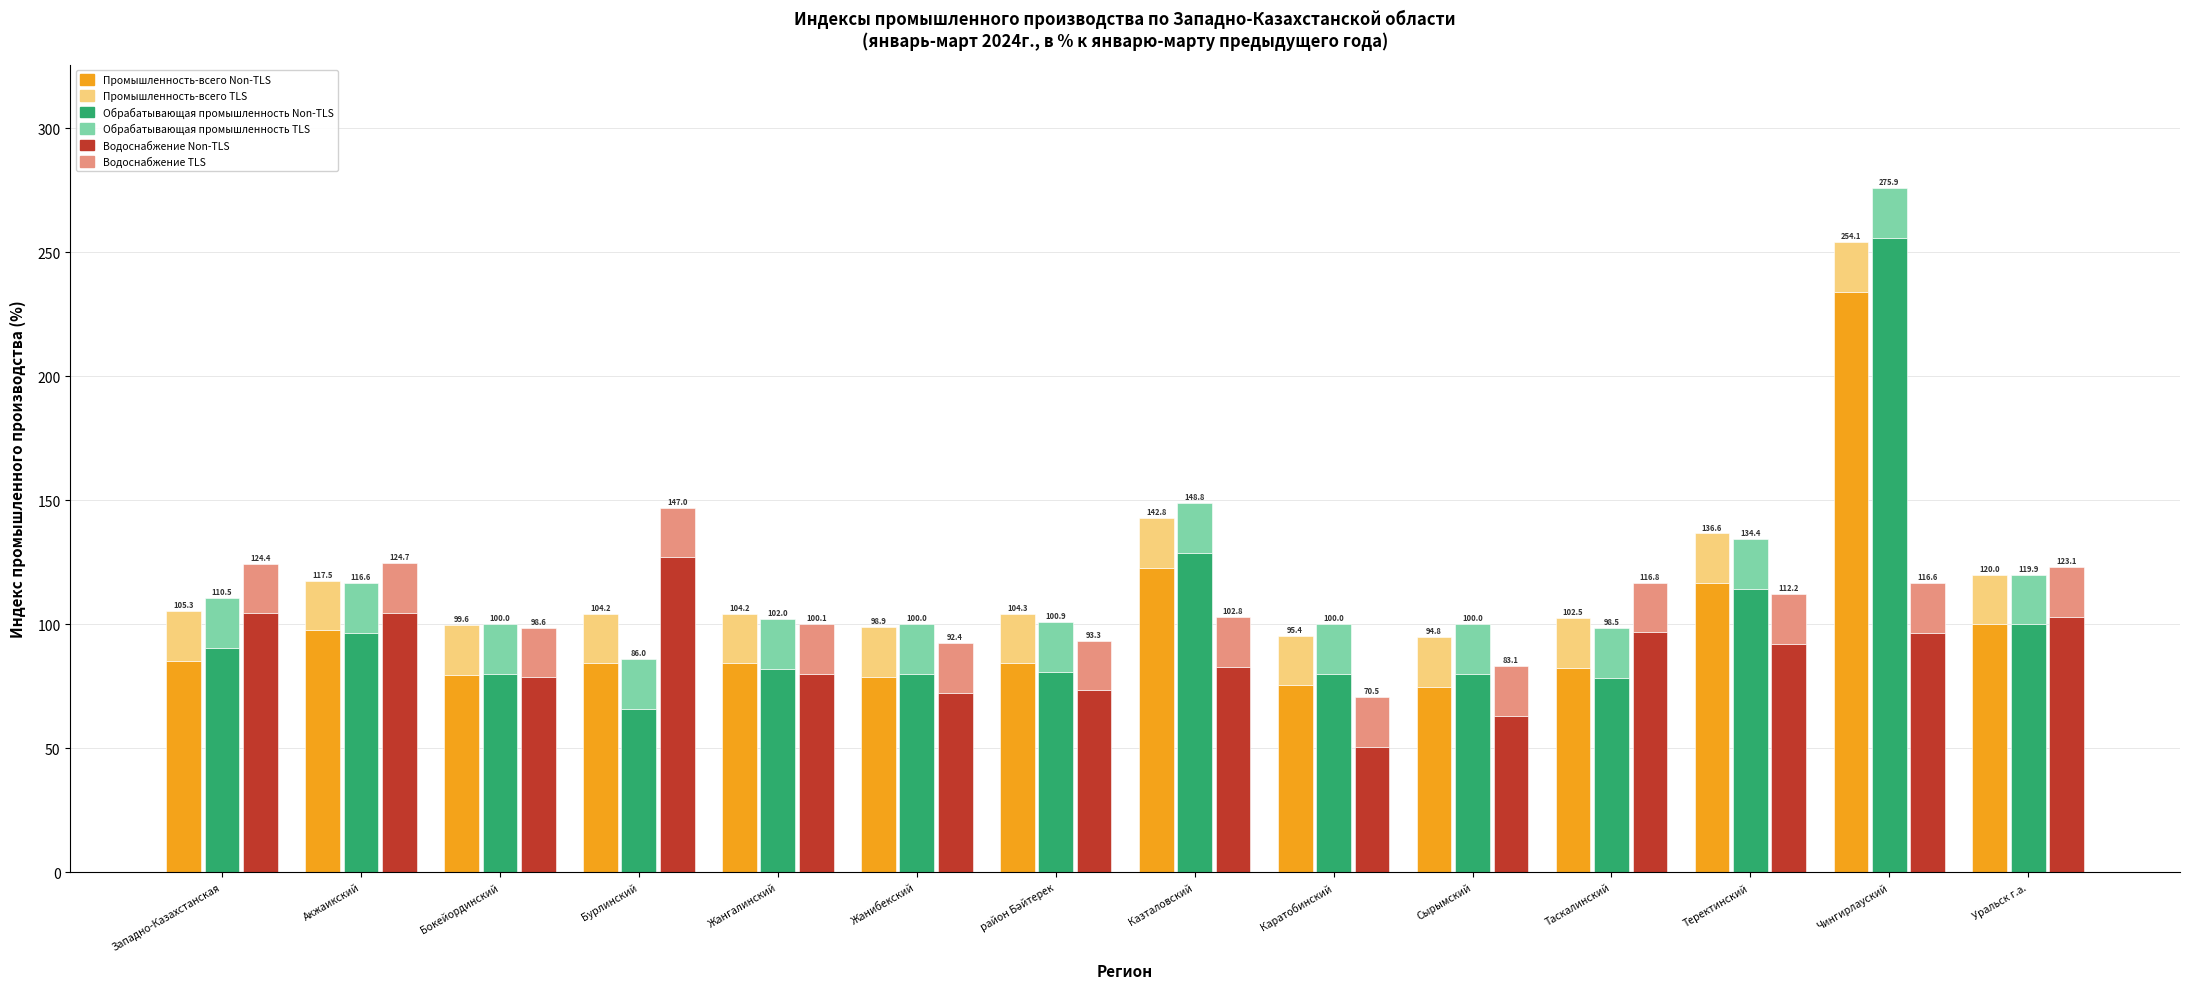

Which series has the largest range (max minus min)?

Обрабатывающая промышленность (осн.)